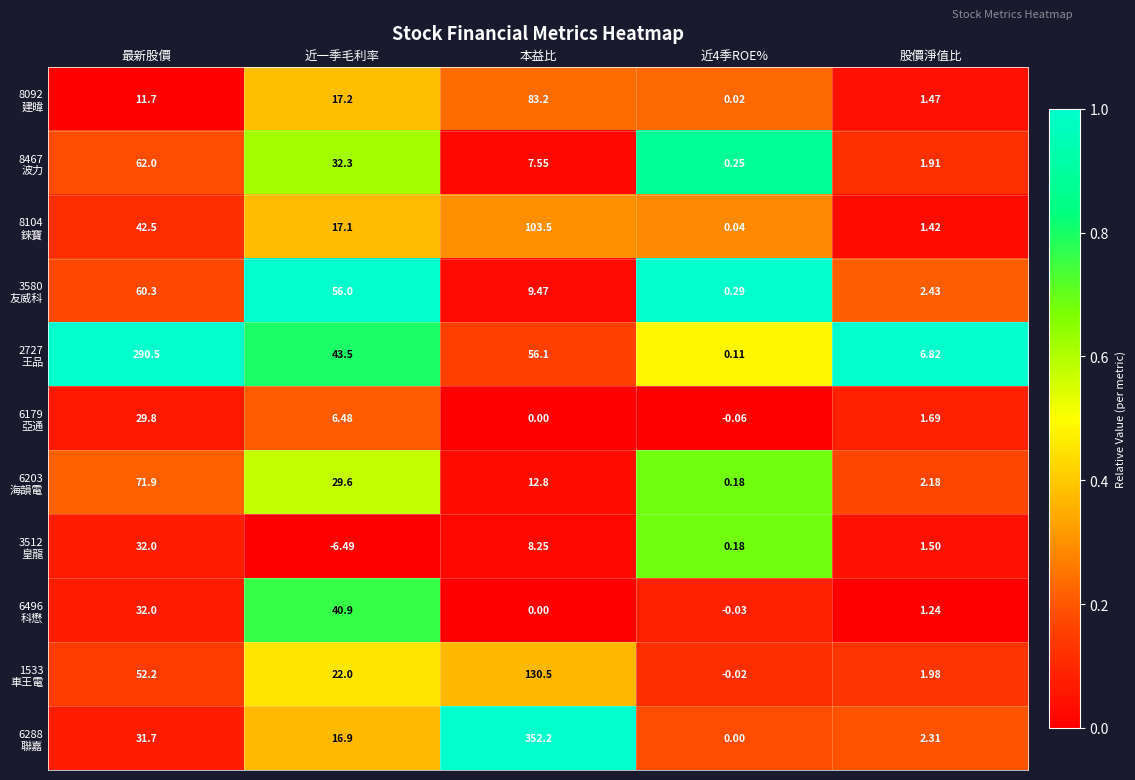

At which category does the chart reach its minimum across all series?

近一季毛利率